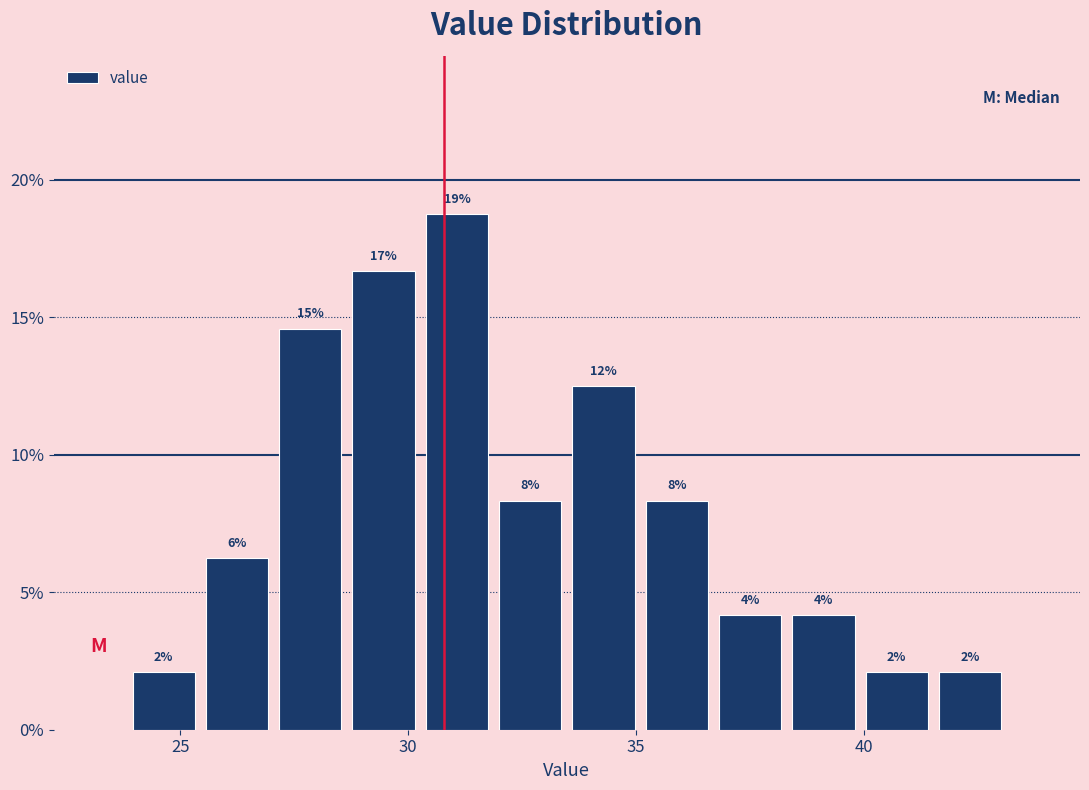

Around what value on the x-axis is the tallest bar? Give the approximate position of its centre, as read against the axis.

31.0